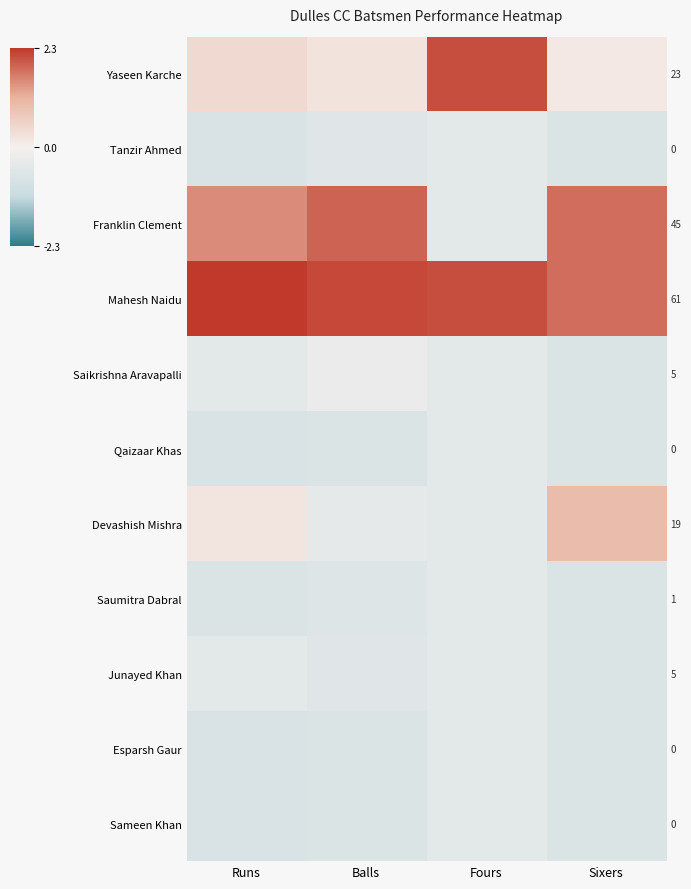

Which series has the largest range (max minus min)?

Franklin Clement